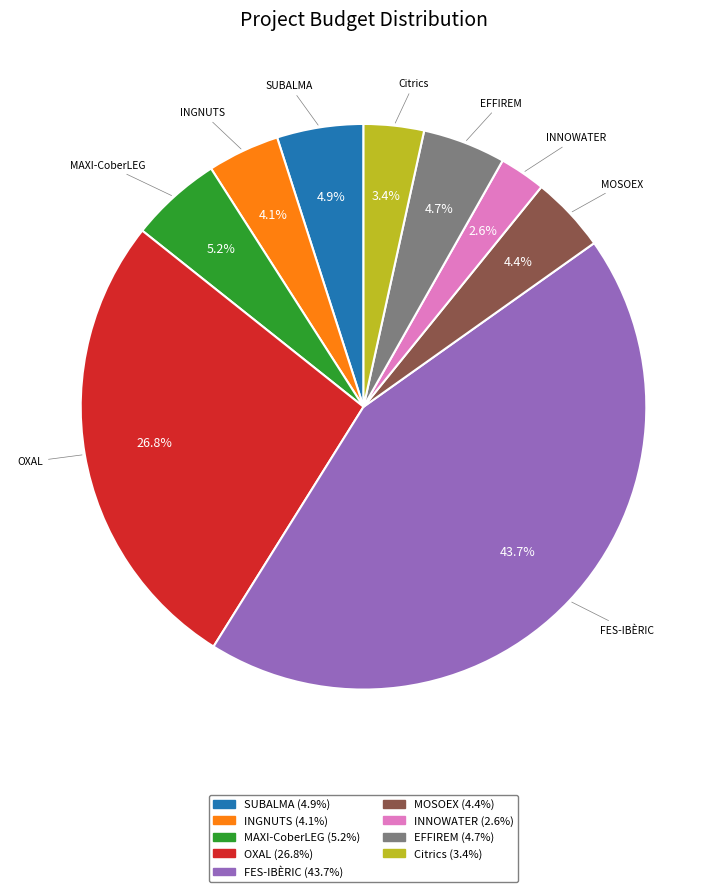

Is there a majority slice in this chart?

No